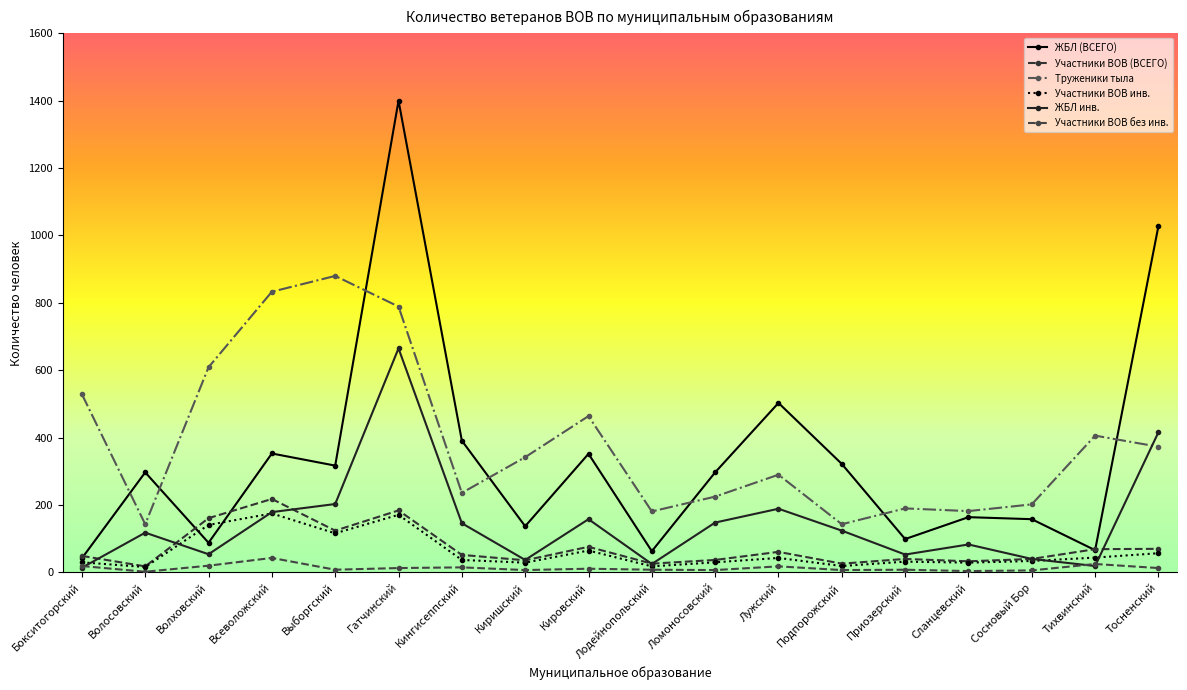

Count the number of categories in the chart.

18